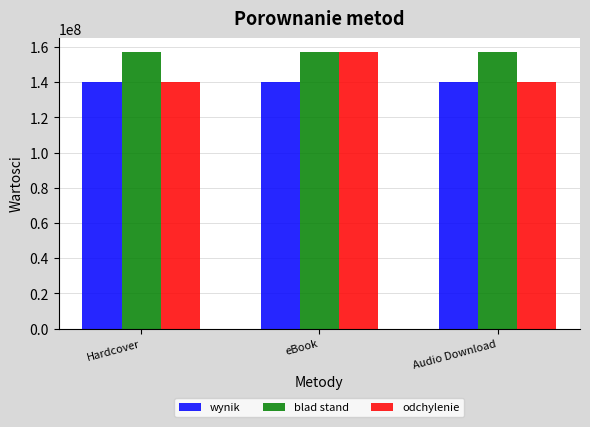

True or false: wynik has a value of 240794665 at Hardcover.

False